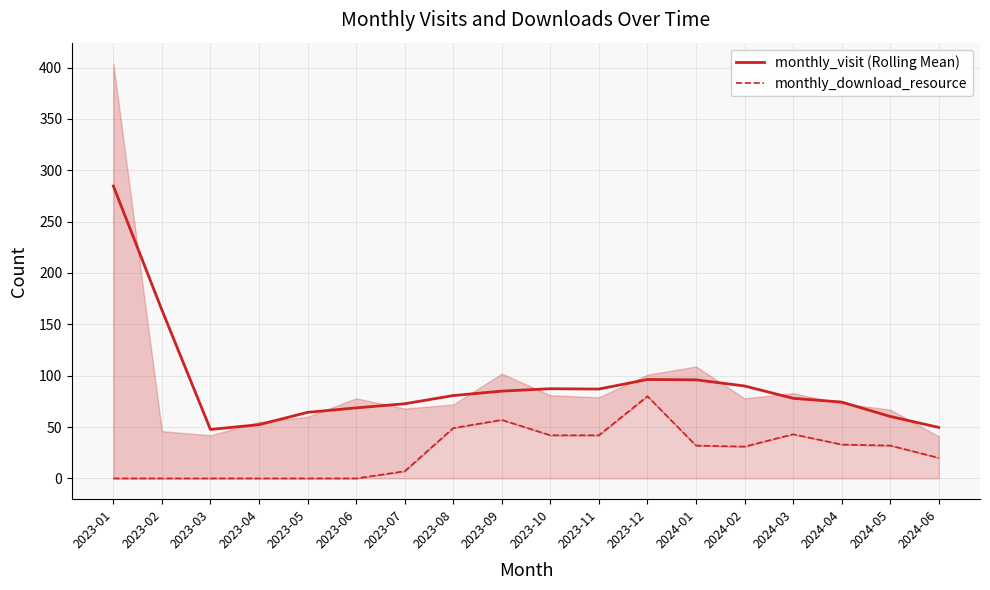

What is the maximum value for monthly_visit (Rolling Mean)?

284.7